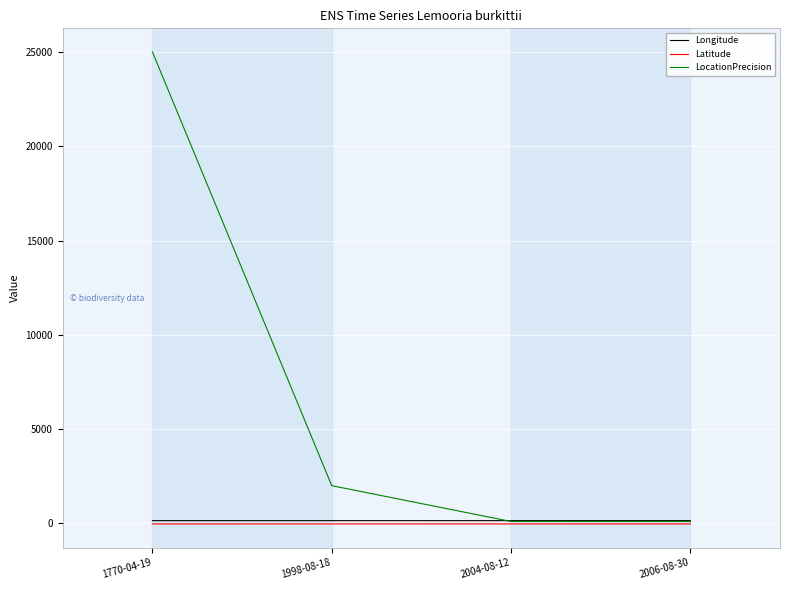

What is the difference between the maximum and minimum values in the Longitude series?

1.1